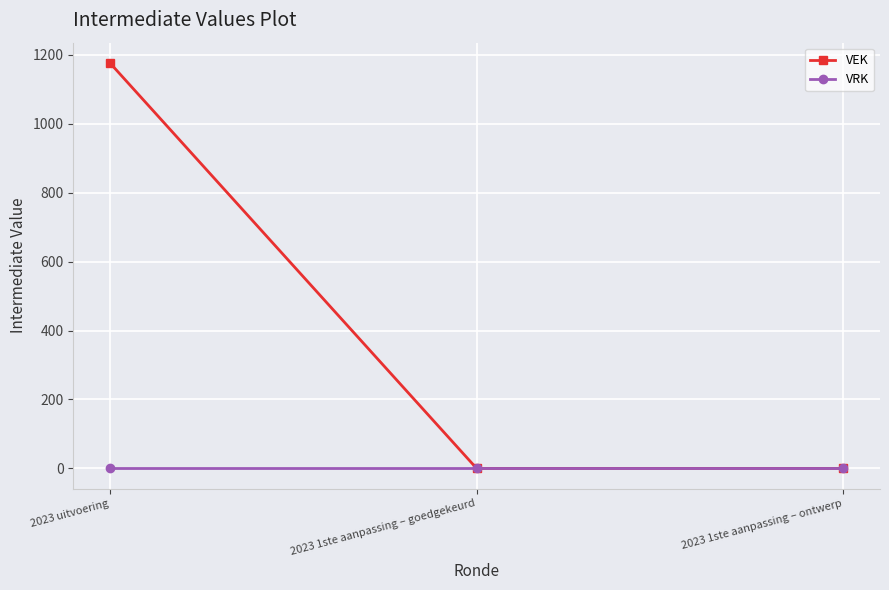

The VEK series shows -779 at 2023 1ste aanpassing – goedgekeurd. True or false?

False